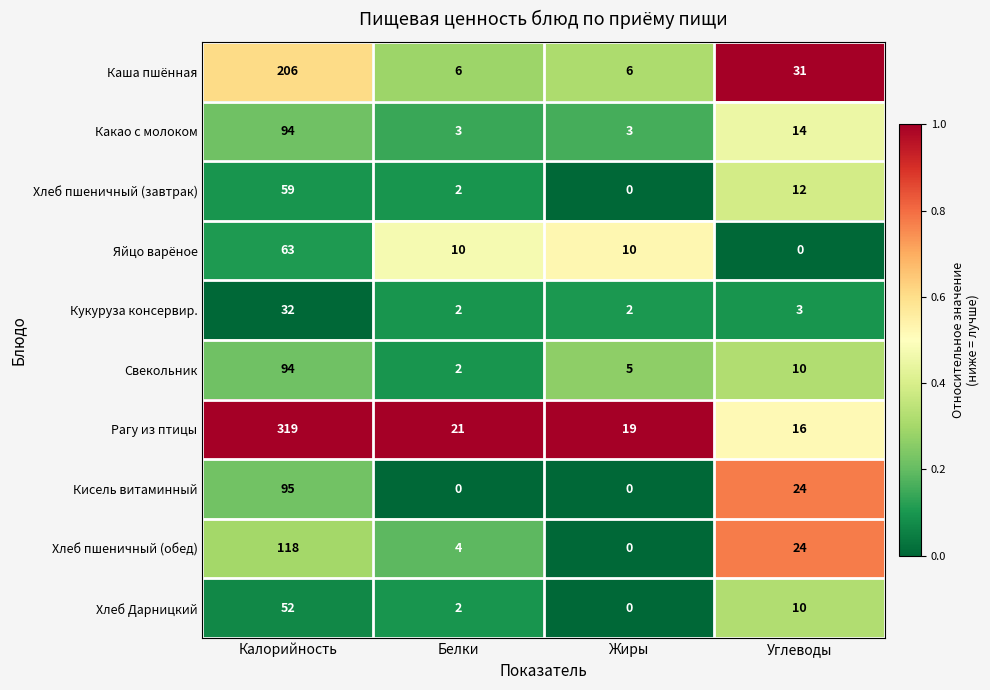

Which series changed the most between Калорийность and Жиры?

Рагу из птицы